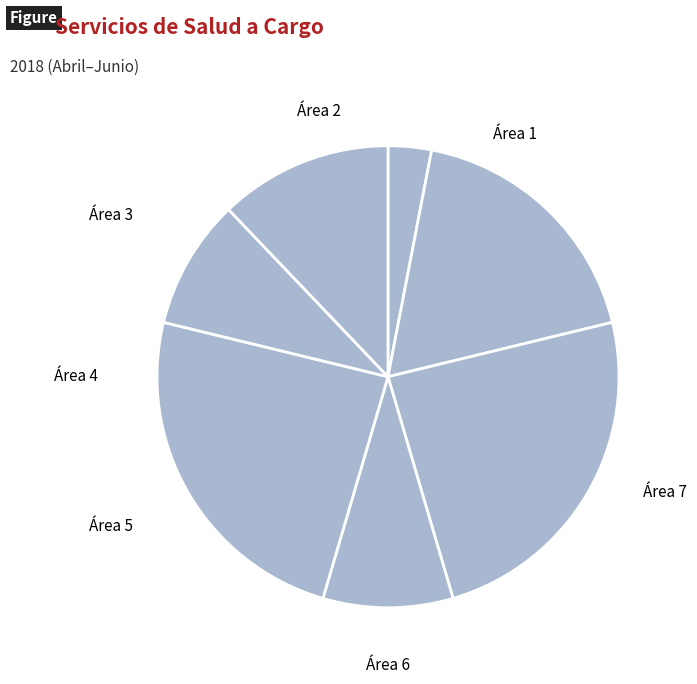

How many slices are in this pie chart?

7